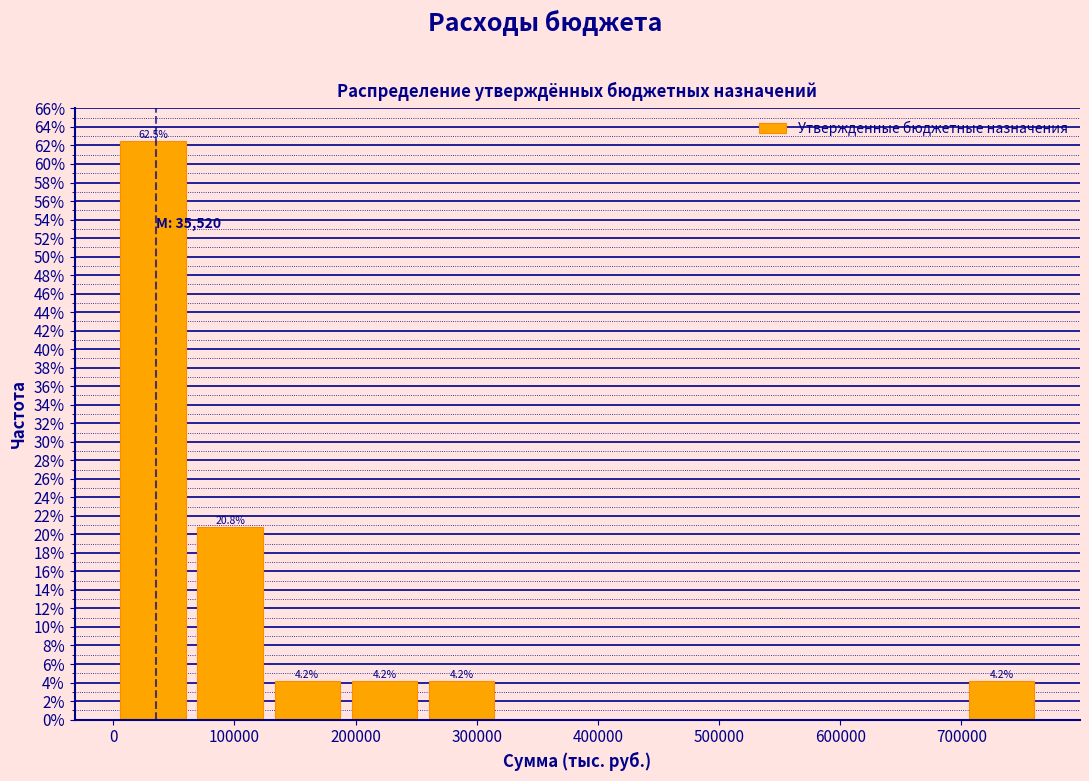

Which range on the x-axis has the tallest bar?

0 to 60000